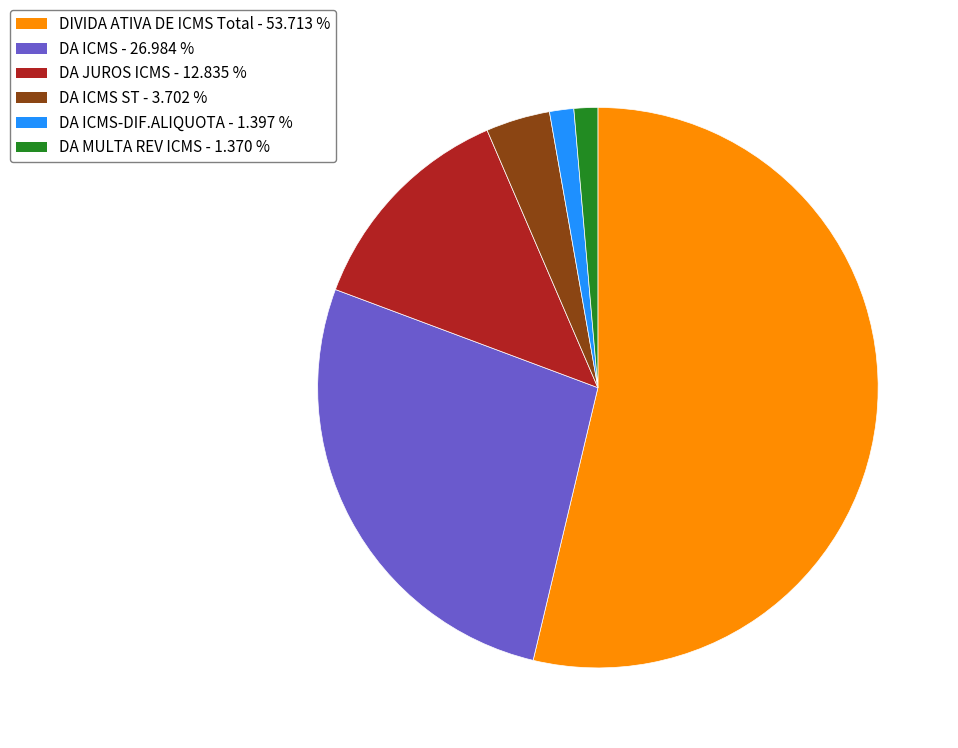

How many segments does this pie chart have?

6